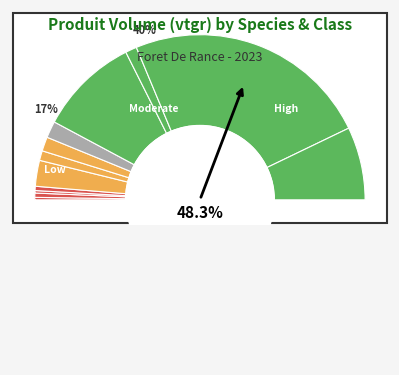

How many segments does this pie chart have?

12